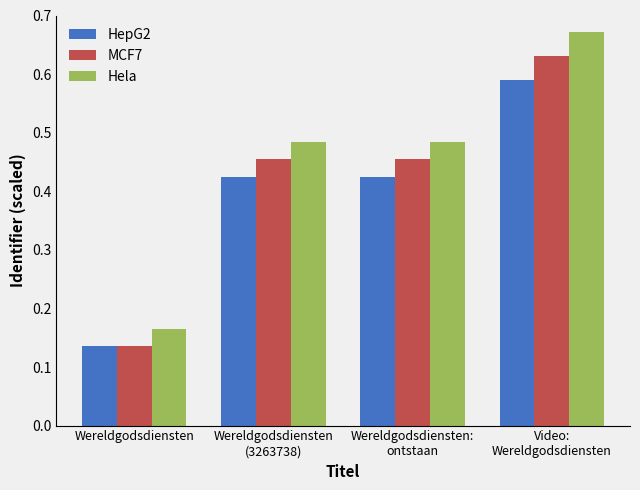

List the series in order of their overall mean, highest first.

Hela, MCF7, HepG2